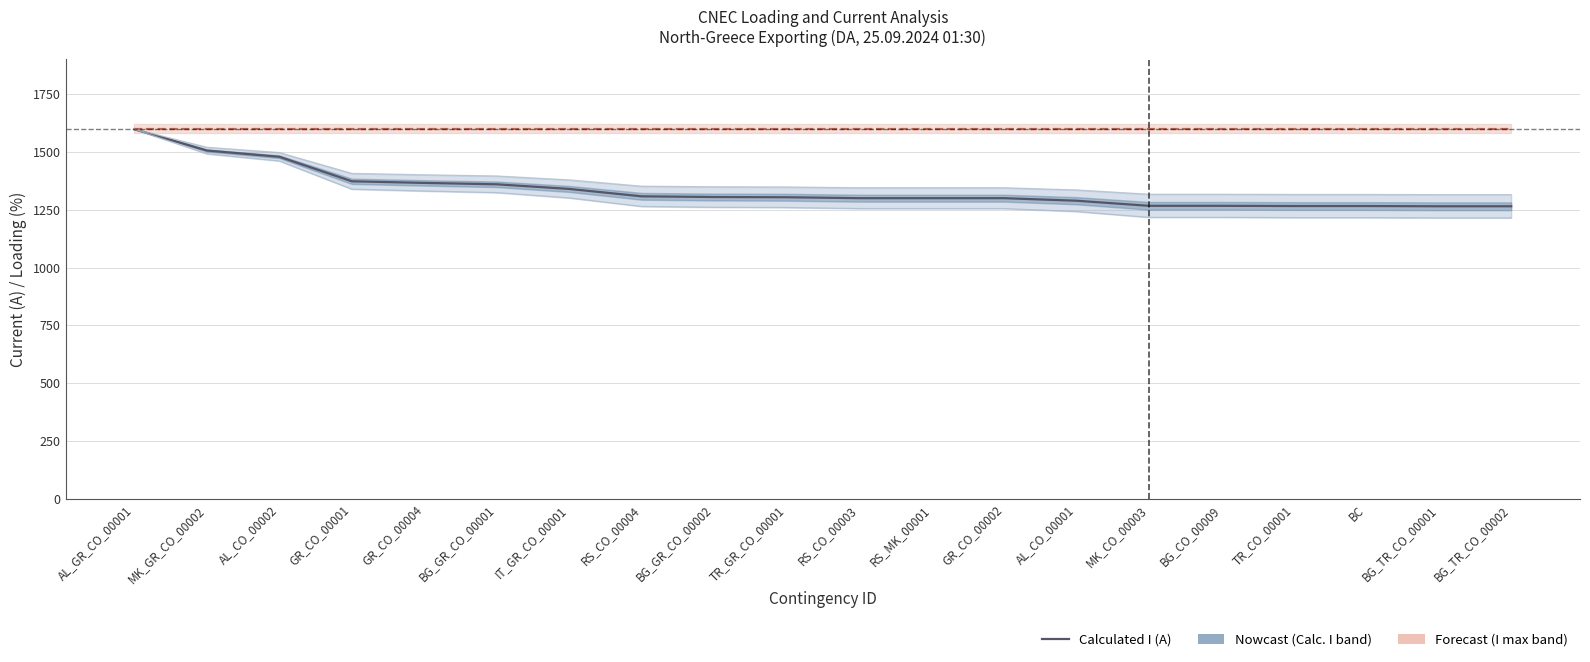

What is the value of the I max CUR (A) point at the 1st from the left?

1600